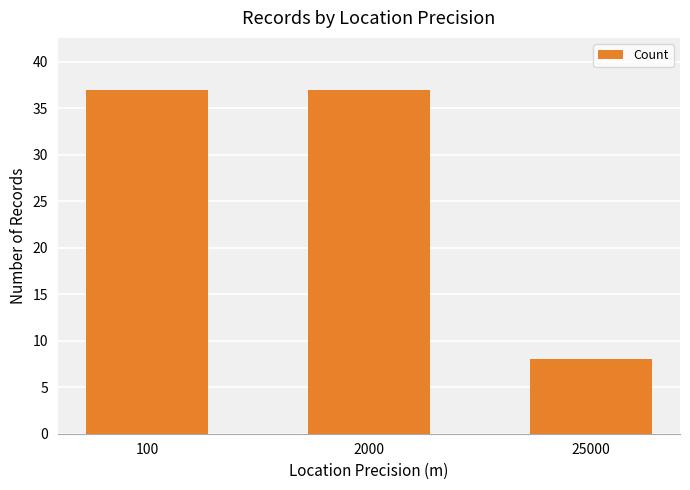

At which label is the value closest to 22?

25000